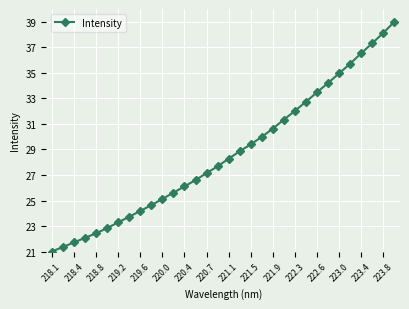

True or false: there are more than 1 points higher than both neighbors.

False